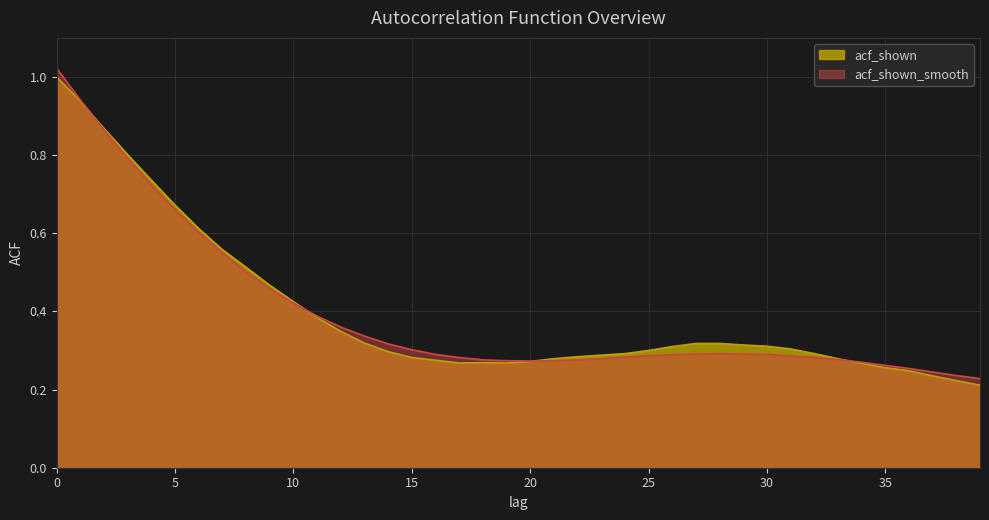

How many interior local valleys does the acf_shown_smooth series have?

1